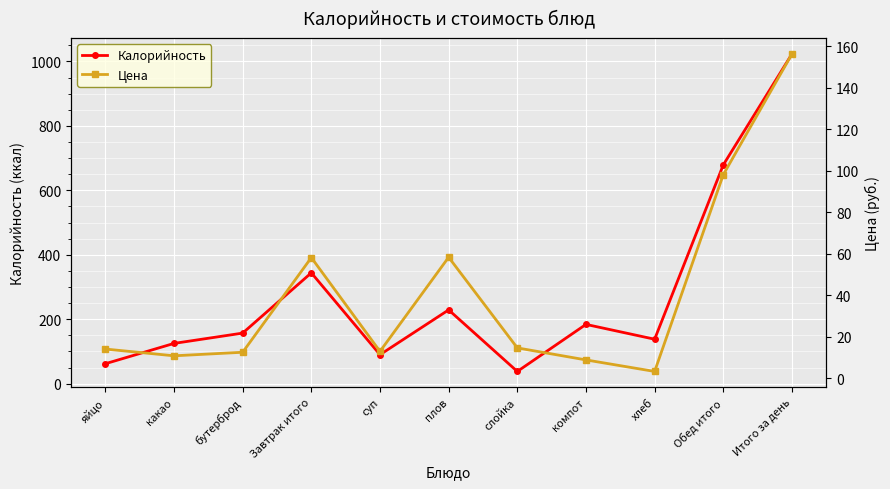

Which series has the widest spread of values?

Калорийность